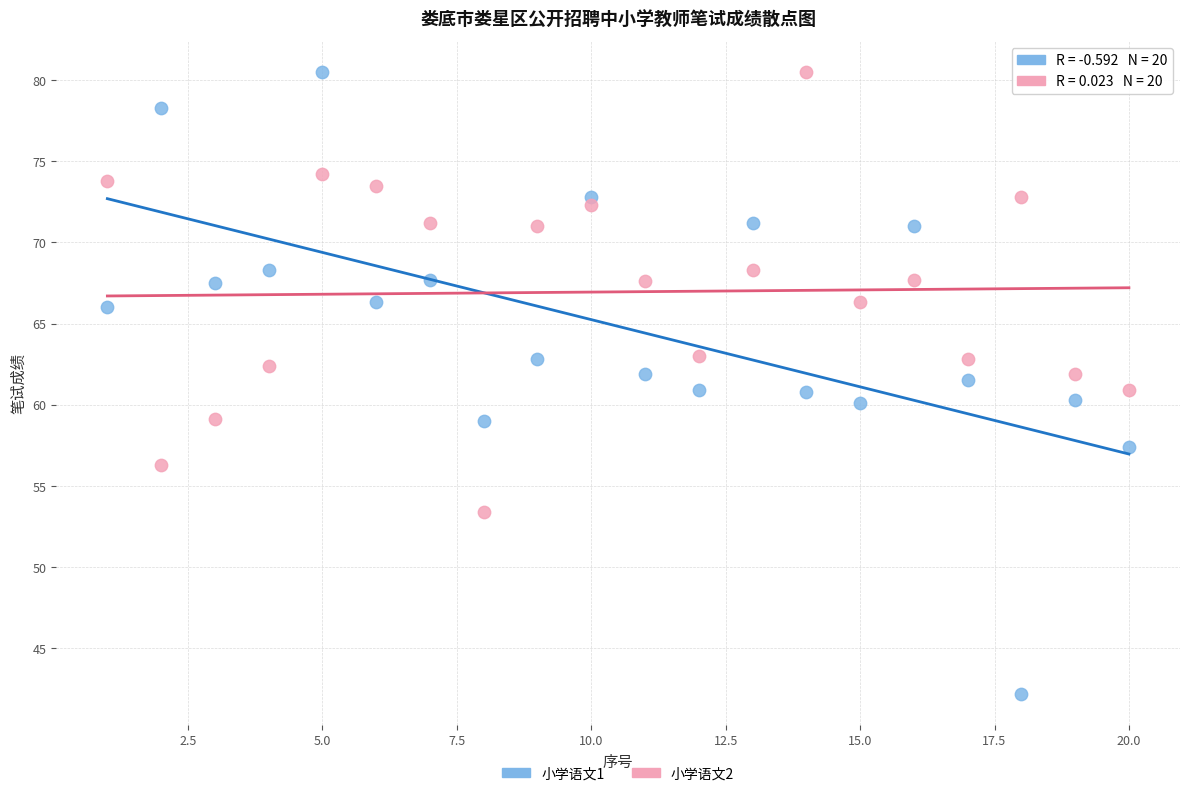

What is the X range (max minus min) for the scatter plot?

19.0